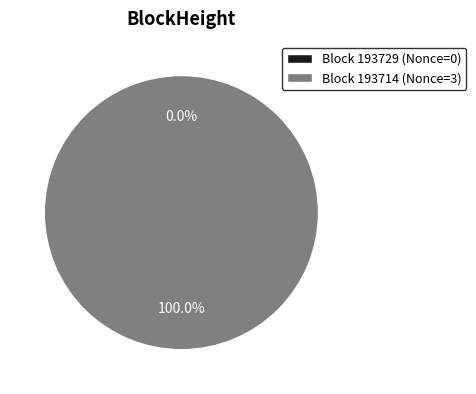

To the nearest percent, what percentage of the pie is 193714?

100%